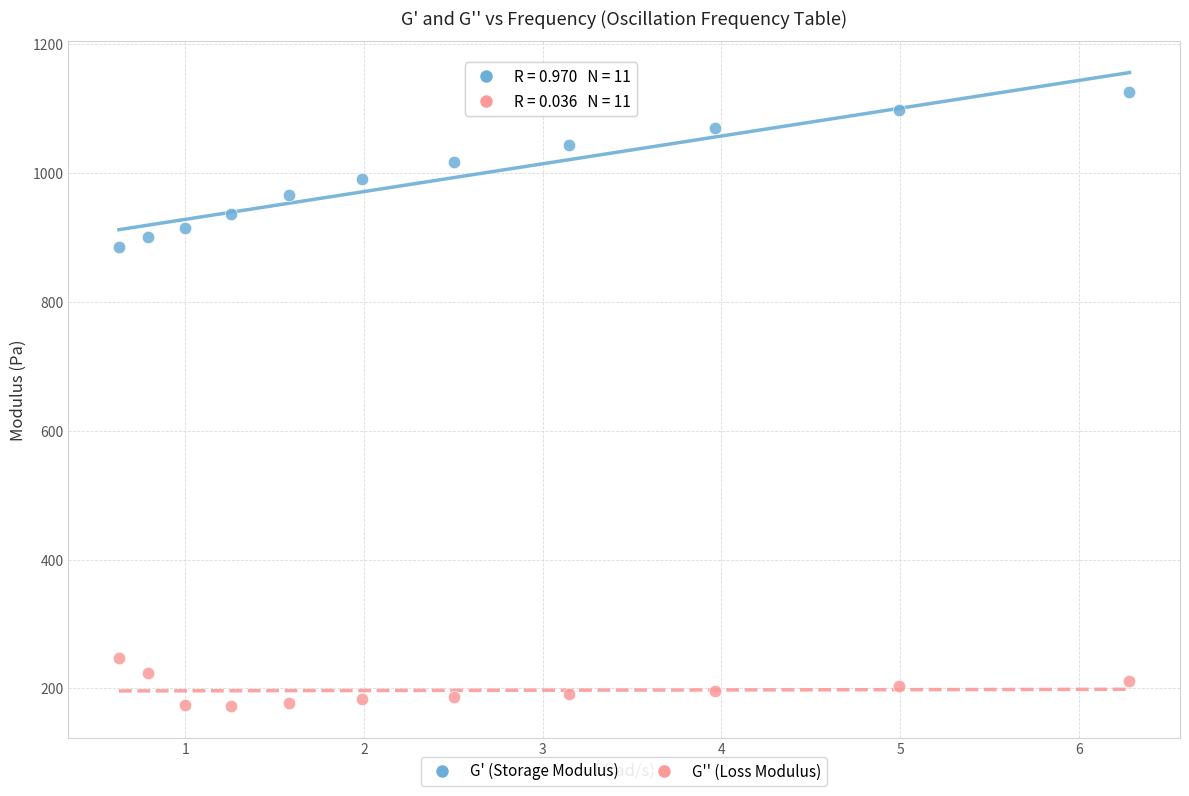

Across all series, what Y value is closest to 649?

884.5